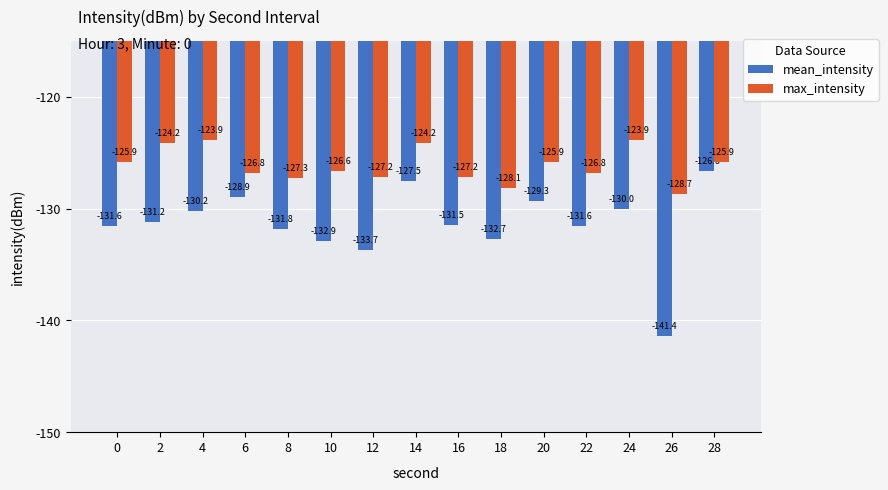

Reading right to left, transcribe all the data shown in this chart.

mean_intensity: 28=-126.6	26=-141.4	24=-130.0	22=-131.6	20=-129.3	18=-132.7	16=-131.5	14=-127.5	12=-133.7	10=-132.9	8=-131.8	6=-128.9	4=-130.2	2=-131.2	0=-131.6
max_intensity: 28=-125.9	26=-128.7	24=-123.9	22=-126.8	20=-125.9	18=-128.1	16=-127.2	14=-124.2	12=-127.2	10=-126.6	8=-127.3	6=-126.8	4=-123.9	2=-124.2	0=-125.9